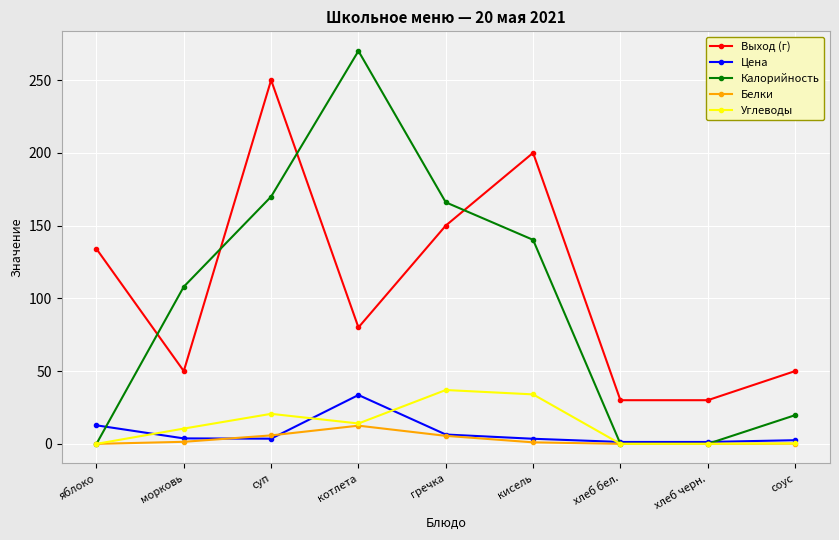

What is the sum of all Калорийность values?

873.8